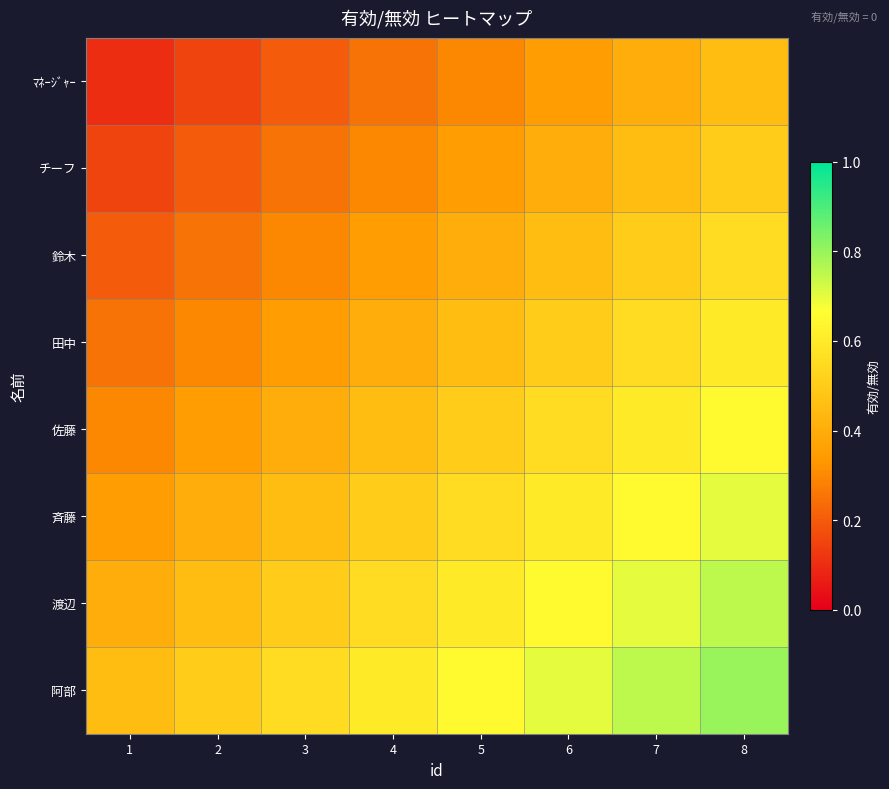

What is the maximum value shown in the chart?

0.8